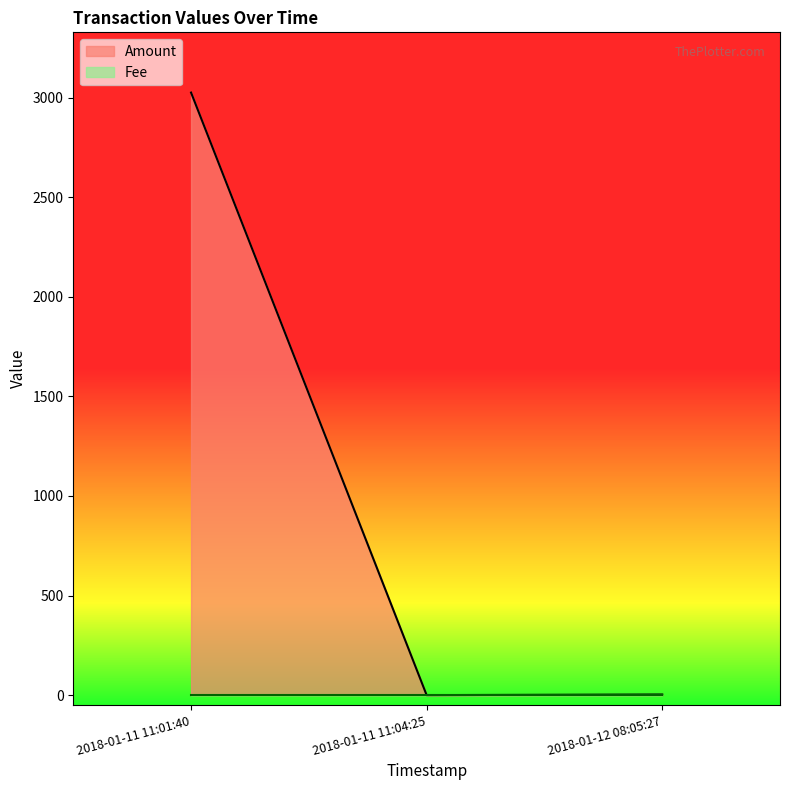

Rank the categories by value from highest to lowest.

2018-01-11 11:01:40, 2018-01-12 08:05:27, 2018-01-11 11:04:25